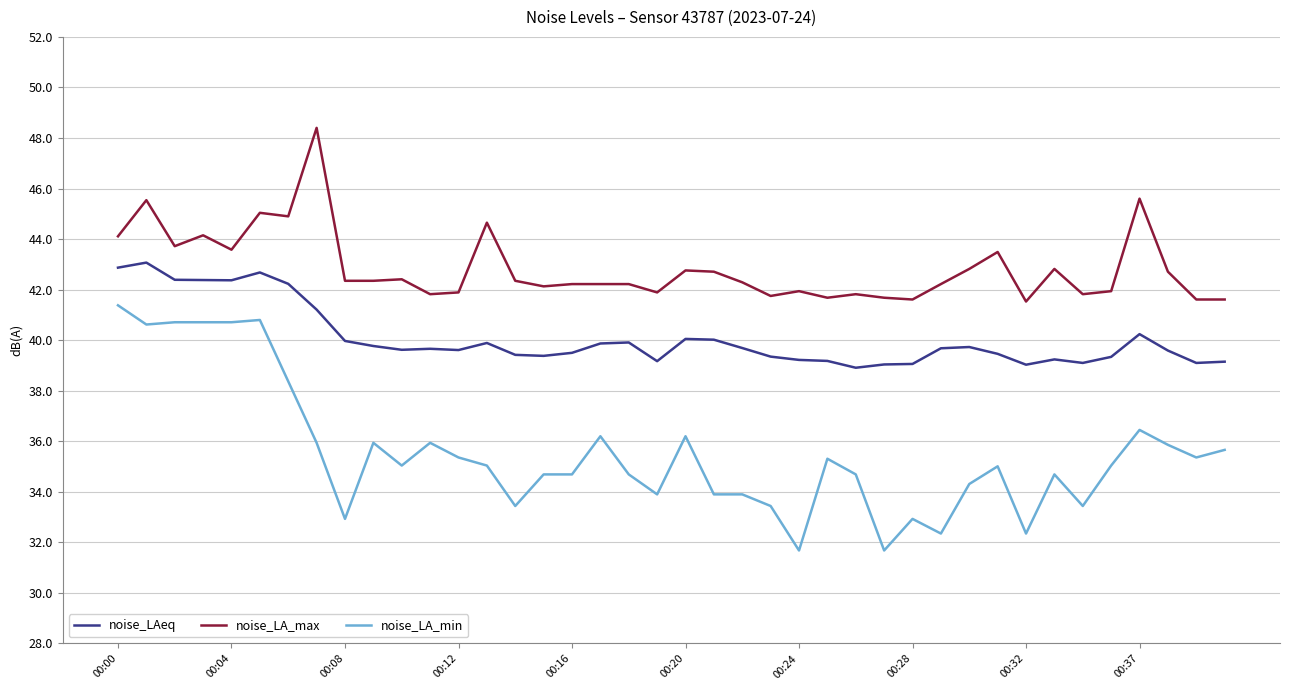

True or false: noise_LA_max and noise_LA_min cross at least once.

False